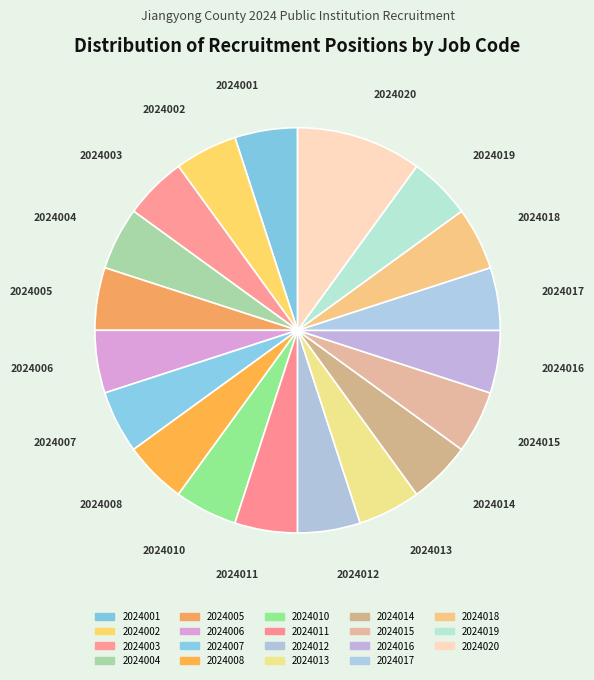

To the nearest percent, what is the average slice percentage?

5%